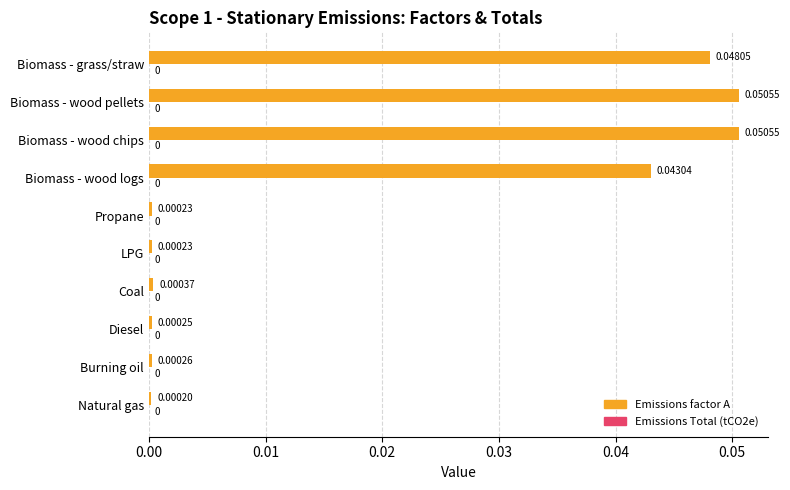

At which label is the value closest to 0?

Natural gas